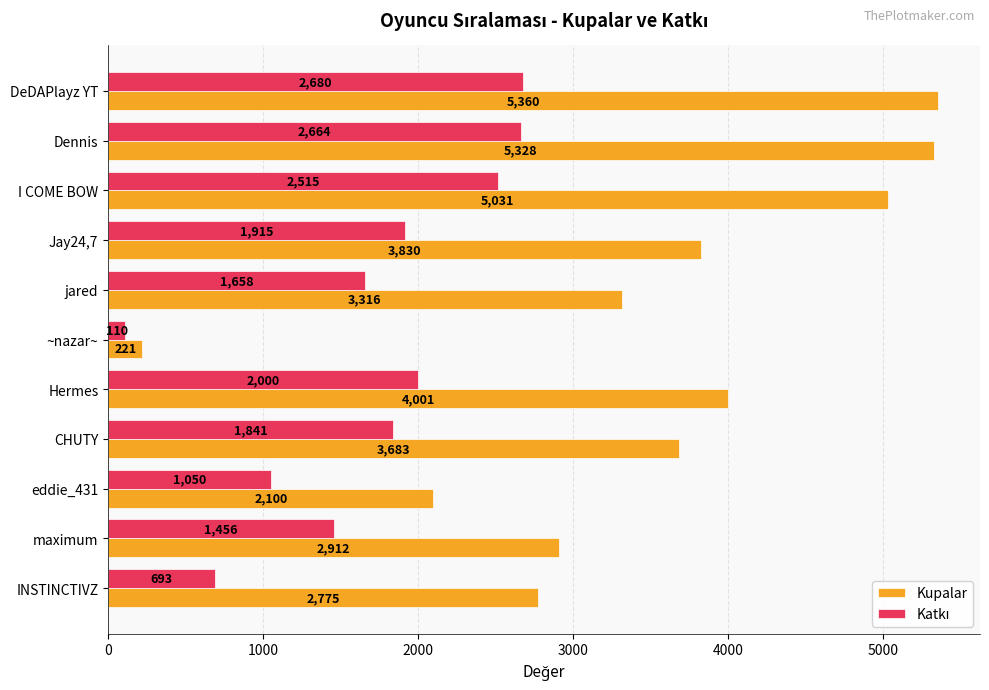

What is the difference between the Kupalar values at ~nazar~ and jared?

3095